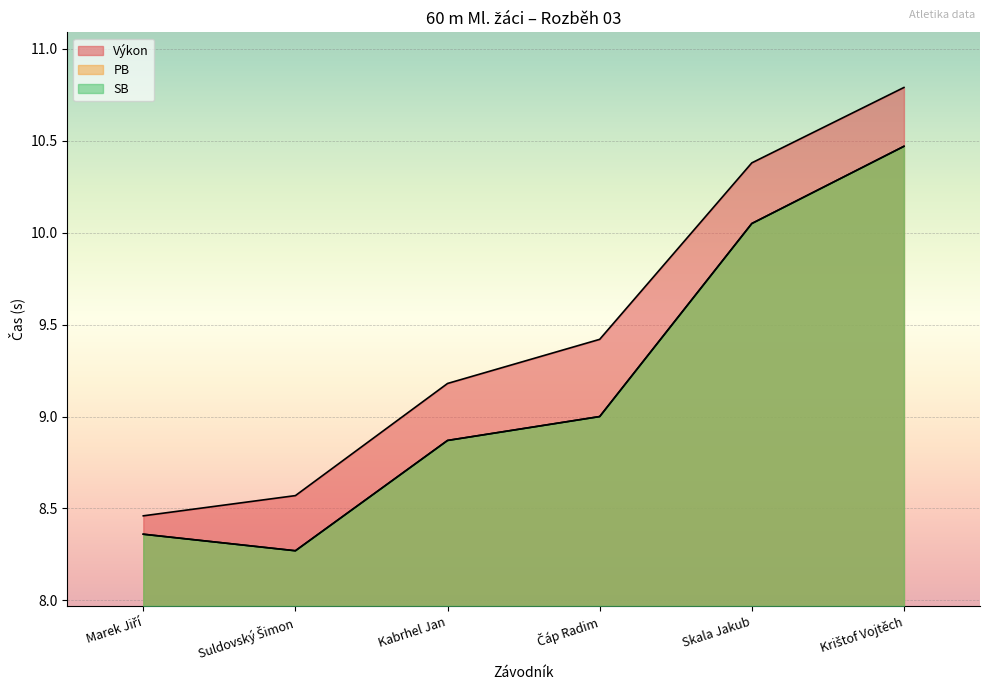

List the labels in order of SB value, largest first.

Krištof Vojtěch, Skala Jakub, Čáp Radim, Kabrhel Jan, Marek Jiří, Suldovský Šimon